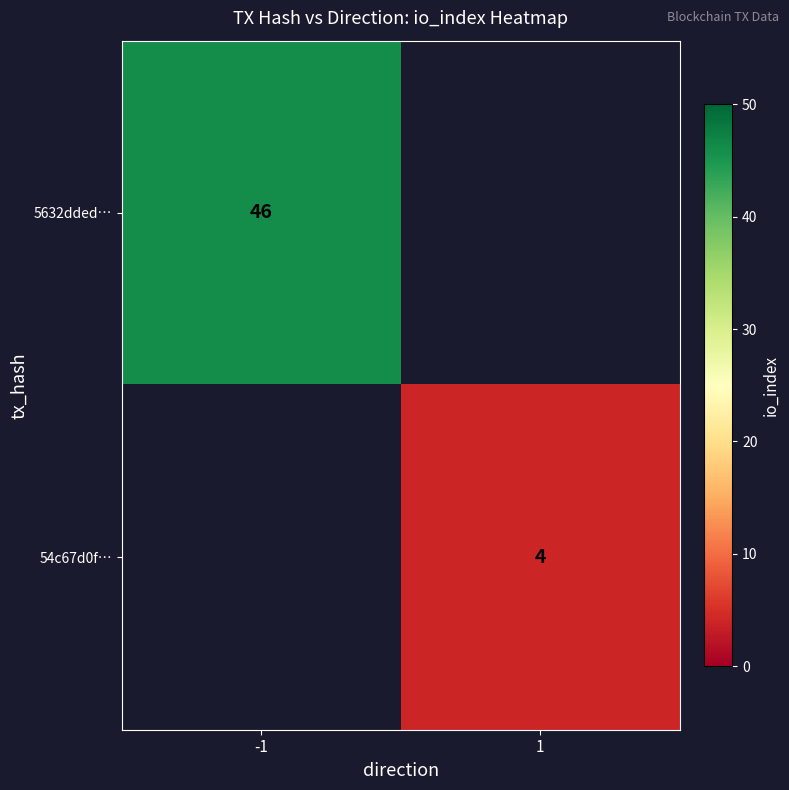

The value of 54c67d0f… at 1 is 4. True or false?

True